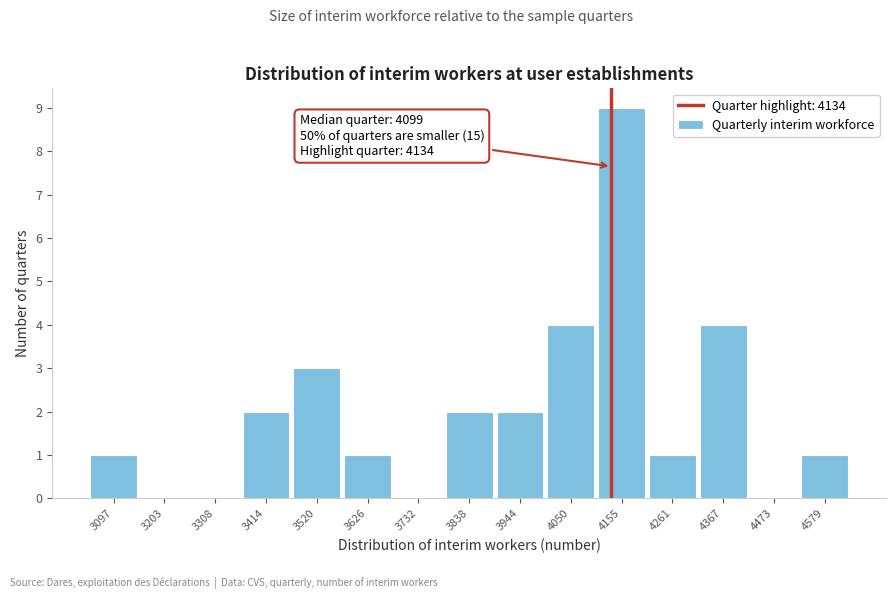

Over which range of the x-axis is the bar tallest?

4100 to 4200